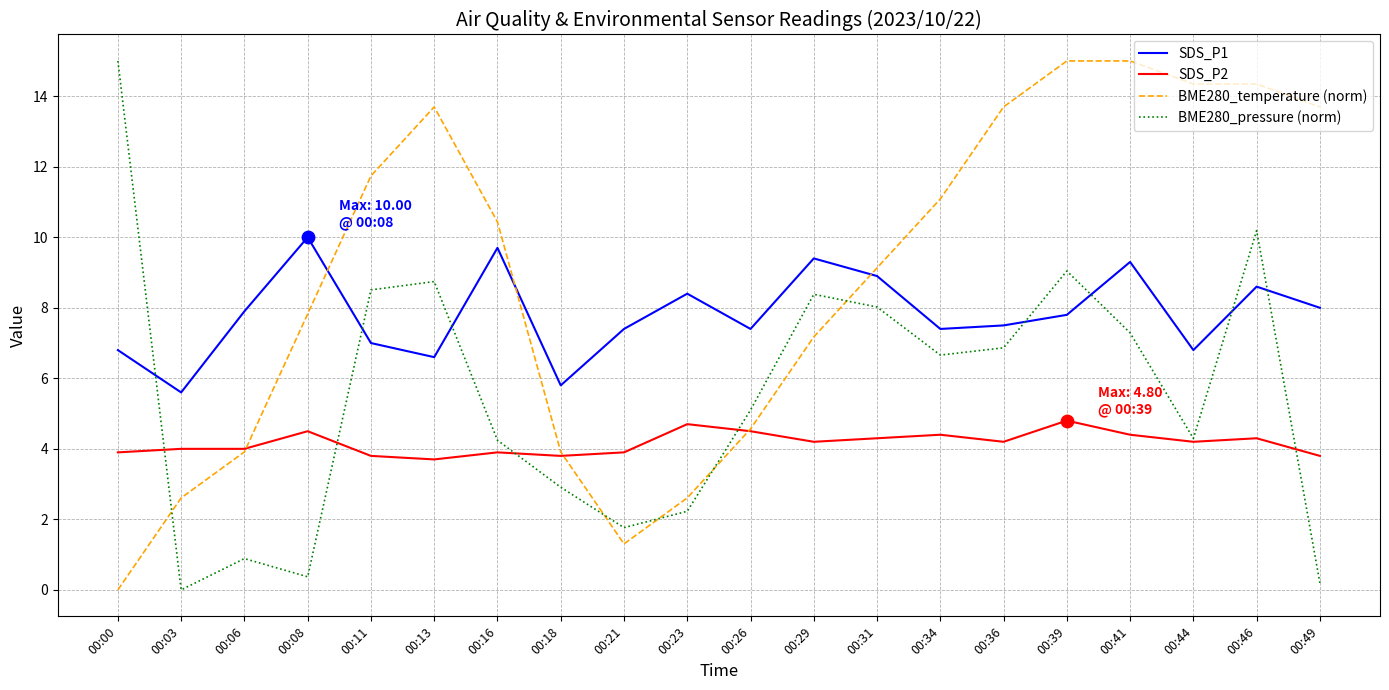

At how many categories does at least one series exceed 0?

20